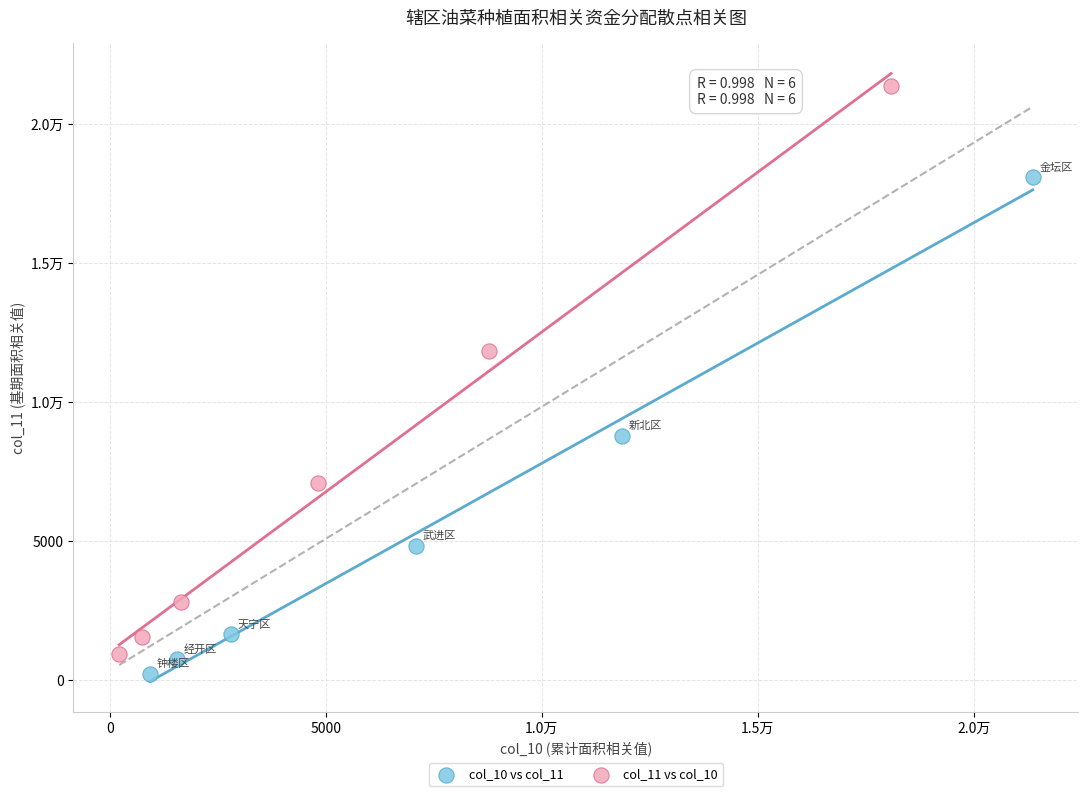

What are all the series names shown in the legend?

col_10 vs col_11, col_11 vs col_10